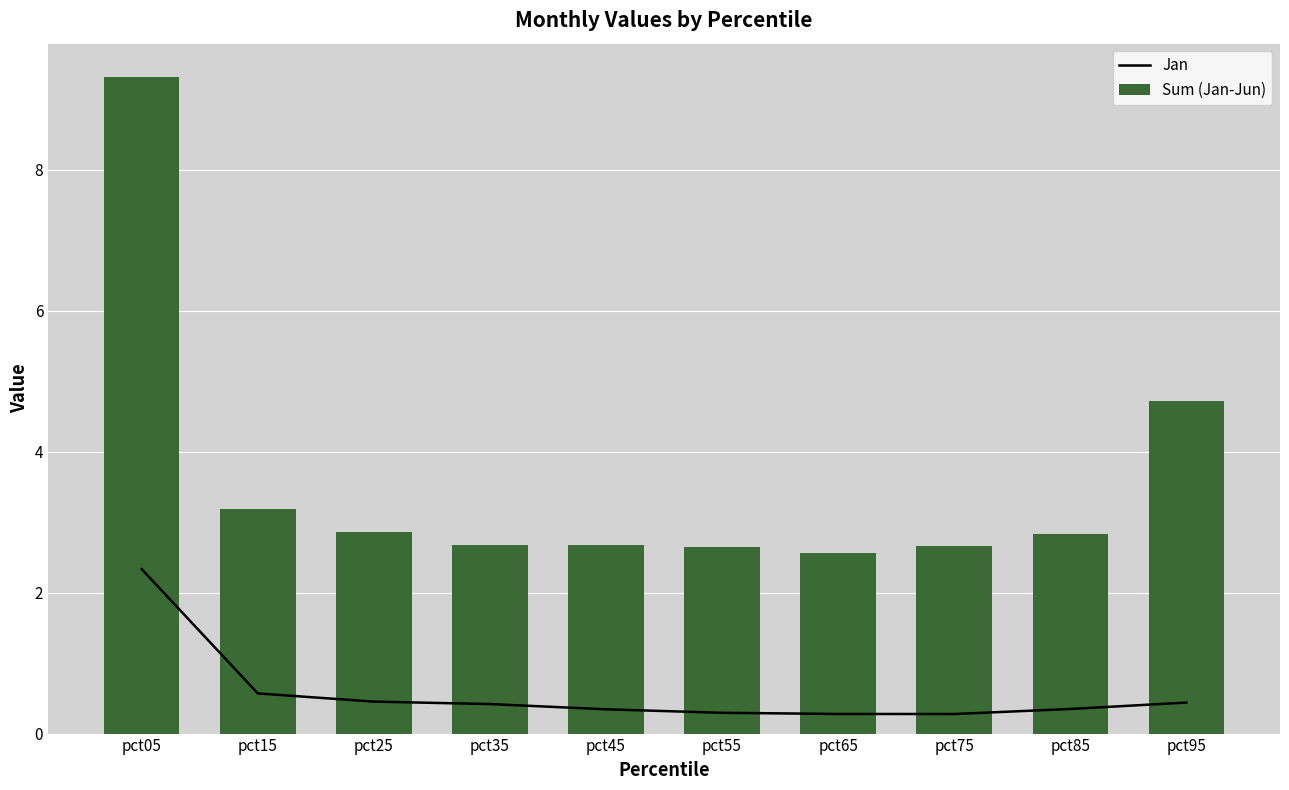

What is the total value across all series at pct05?

11.7